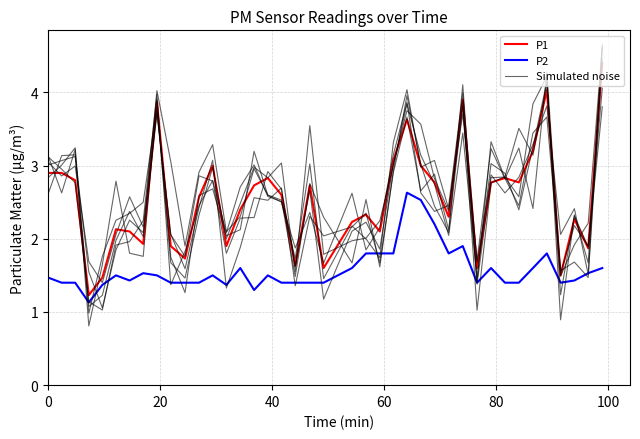

What is the value of the P1 point at the 40th from the left?

4.4